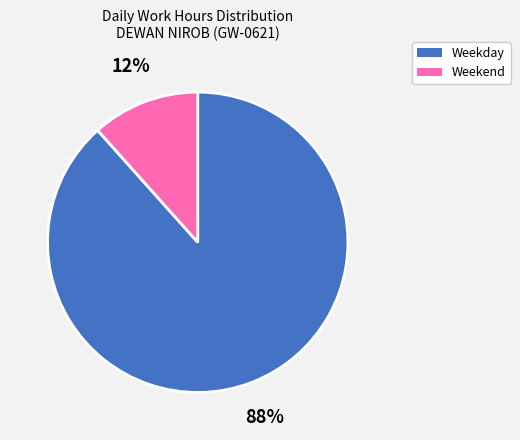

Combined, do Weekday and Weekend account for over 50%?

Yes